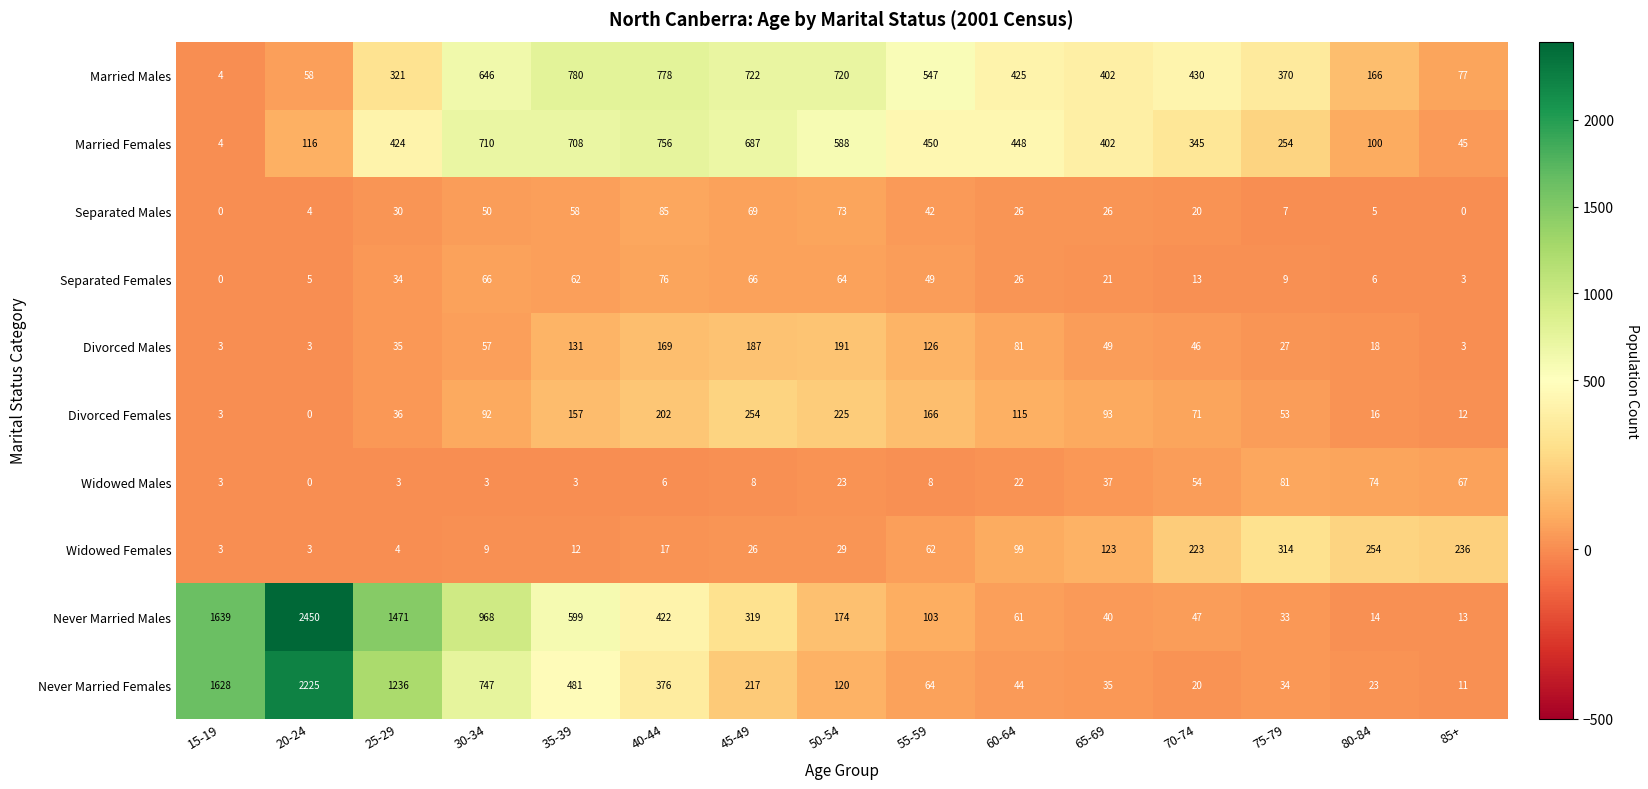

Which label corresponds to the largest value in the chart?

20-24